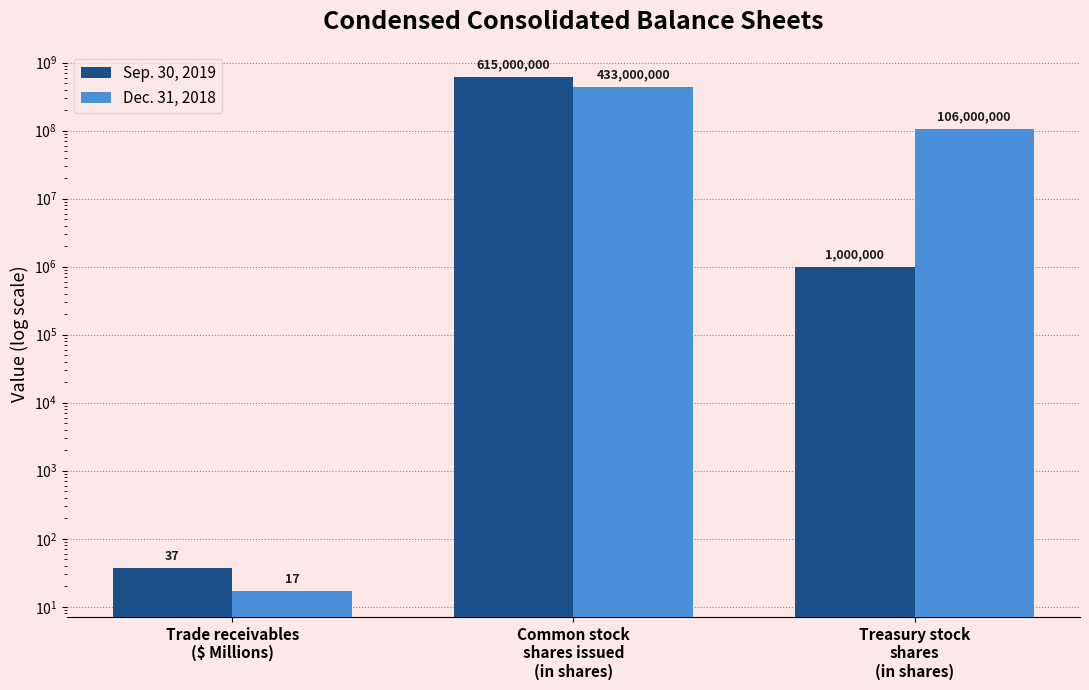

Is the value of Sep. 30, 2019 at Trade receivables
($ Millions) greater than the value of Dec. 31, 2018 at Treasury stock
shares
(in shares)?

No